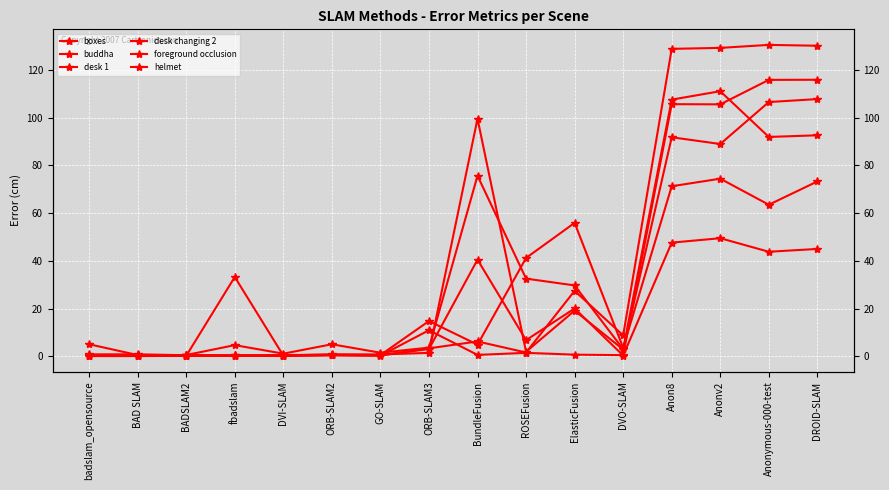

How many interior local peaks does the helmet series have?

5